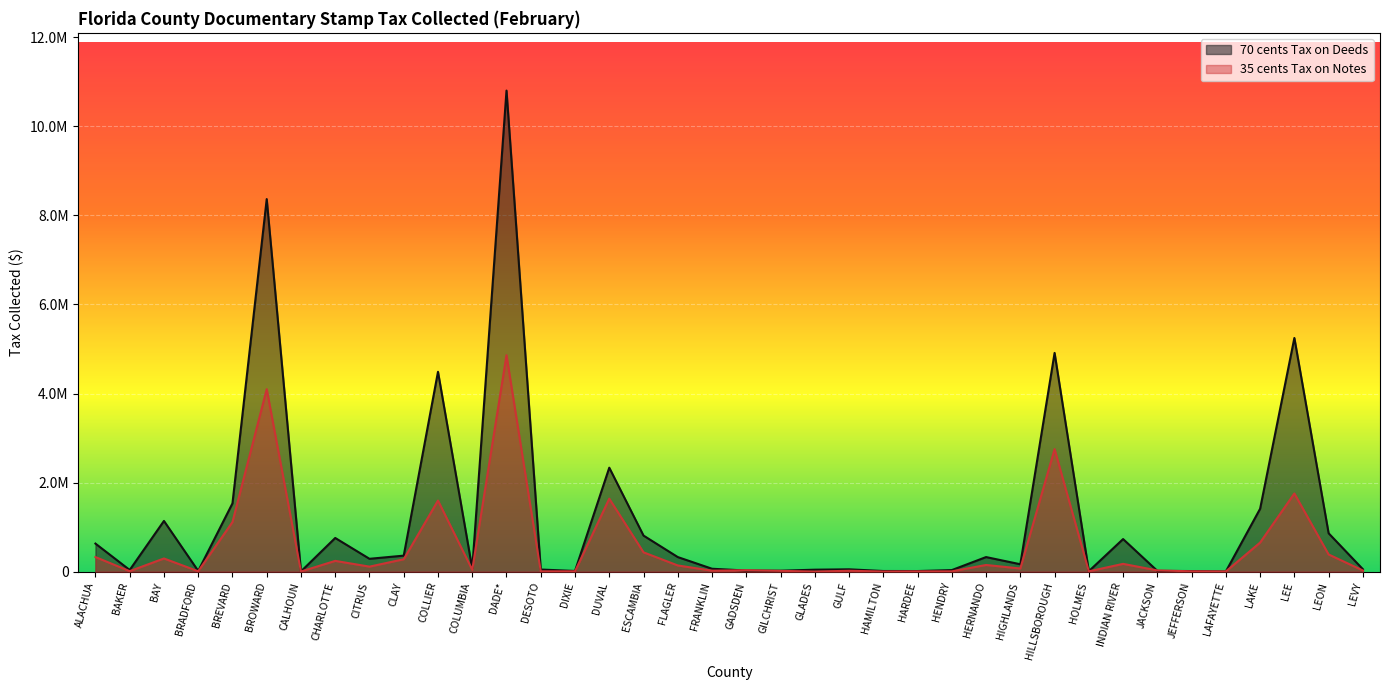

Reading left to right, extract all data points from this chart.

70 cents Tax on Deeds: ALACHUA=631198.5	BAKER=38549.0	BAY=1139900.3	BRADFORD=17390.1	BREVARD=1534144.5	BROWARD=8366608.7	CALHOUN=6787.9	CHARLOTTE=757629.3	CITRUS=289663.5	CLAY=360766.7	COLLIER=4488959.3	COLUMBIA=71974.0	DADE*=10802764.2	DESOTO=48971.5	DIXIE=16569.5	DUVAL=2335607.4	ESCAMBIA=810895.4	FLAGLER=328562.1	FRANKLIN=66356.9	GADSDEN=25923.1	GILCHRIST=22691.2	GLADES=45177.3	GULF=53788.0	HAMILTON=15702.4	HARDEE=14792.4	HENDRY=36224.3	HERNANDO=328626.2	HIGHLANDS=167185.2	HILLSBOROUGH=4912465.4	HOLMES=12069.4	INDIAN RIVER=732926.0	JACKSON=18547.2	JEFFERSON=14523.6	LAFAYETTE=5600.0	LAKE=1413314.7	LEE=5248306.7	LEON=863040.4	LEVY=55955.2
35 cents Tax on Notes: ALACHUA=329157.2	BAKER=12153.4	BAY=297118.5	BRADFORD=9919.0	BREVARD=1114676.9	BROWARD=4098973.2	CALHOUN=3951.8	CHARLOTTE=243163.5	CITRUS=113802.1	CLAY=279826.0	COLLIER=1597639.8	COLUMBIA=42442.4	DADE*=4861026.5	DESOTO=8321.8	DIXIE=8081.5	DUVAL=1640015.3	ESCAMBIA=434997.5	FLAGLER=140654.1	FRANKLIN=22969.5	GADSDEN=33672.4	GILCHRIST=18964.4	GLADES=2805.2	GULF=21293.7	HAMILTON=3944.2	HARDEE=7010.5	HENDRY=7805.7	HERNANDO=151254.6	HIGHLANDS=71965.9	HILLSBOROUGH=2751902.3	HOLMES=8473.1	INDIAN RIVER=176179.9	JACKSON=28741.7	JEFFERSON=9183.3	LAFAYETTE=5716.2	LAKE=654076.5	LEE=1756603.8	LEON=387127.0	LEVY=27412.7